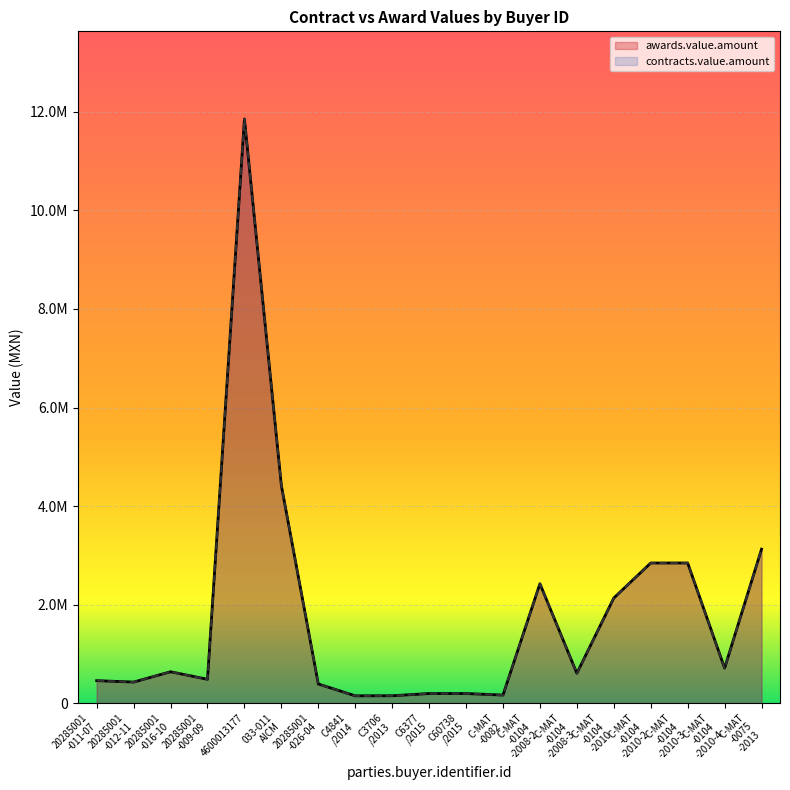

What are all the series names shown in the legend?

awards.value.amount, contracts.value.amount